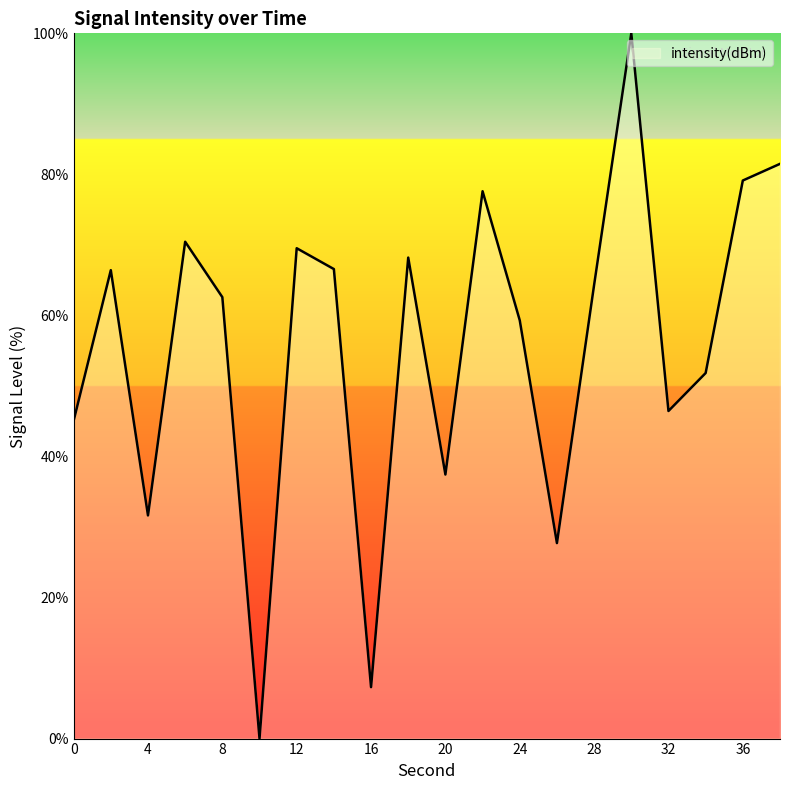

What is the difference between the maximum and minimum values?

100.0